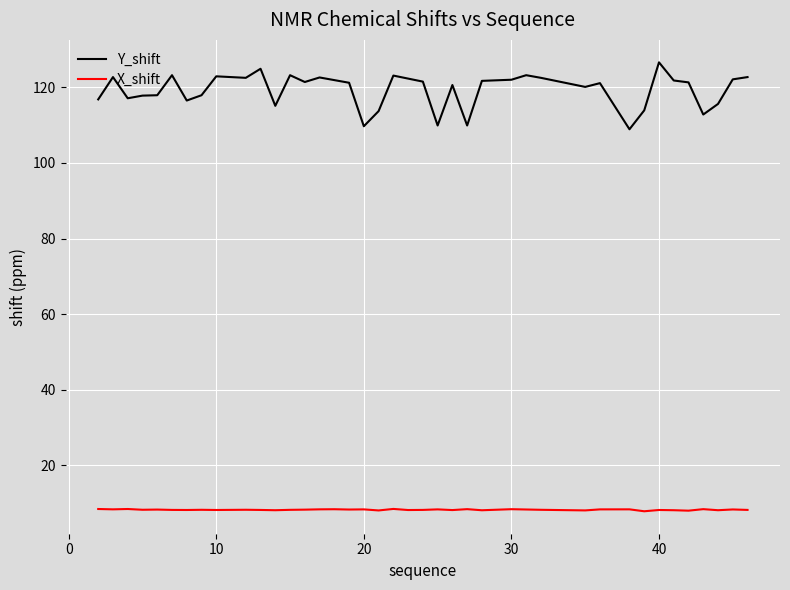

True or false: X_shift and Y_shift cross at least once.

False